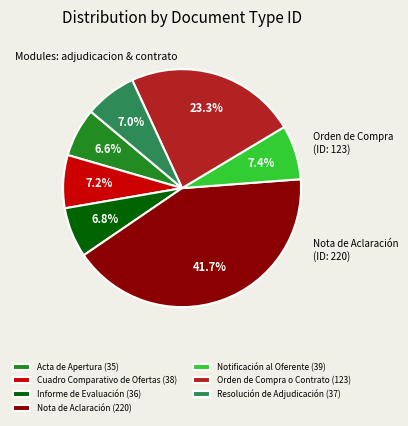

How much of the chart is everything except Orden de Compra o Contrato?

76.7%